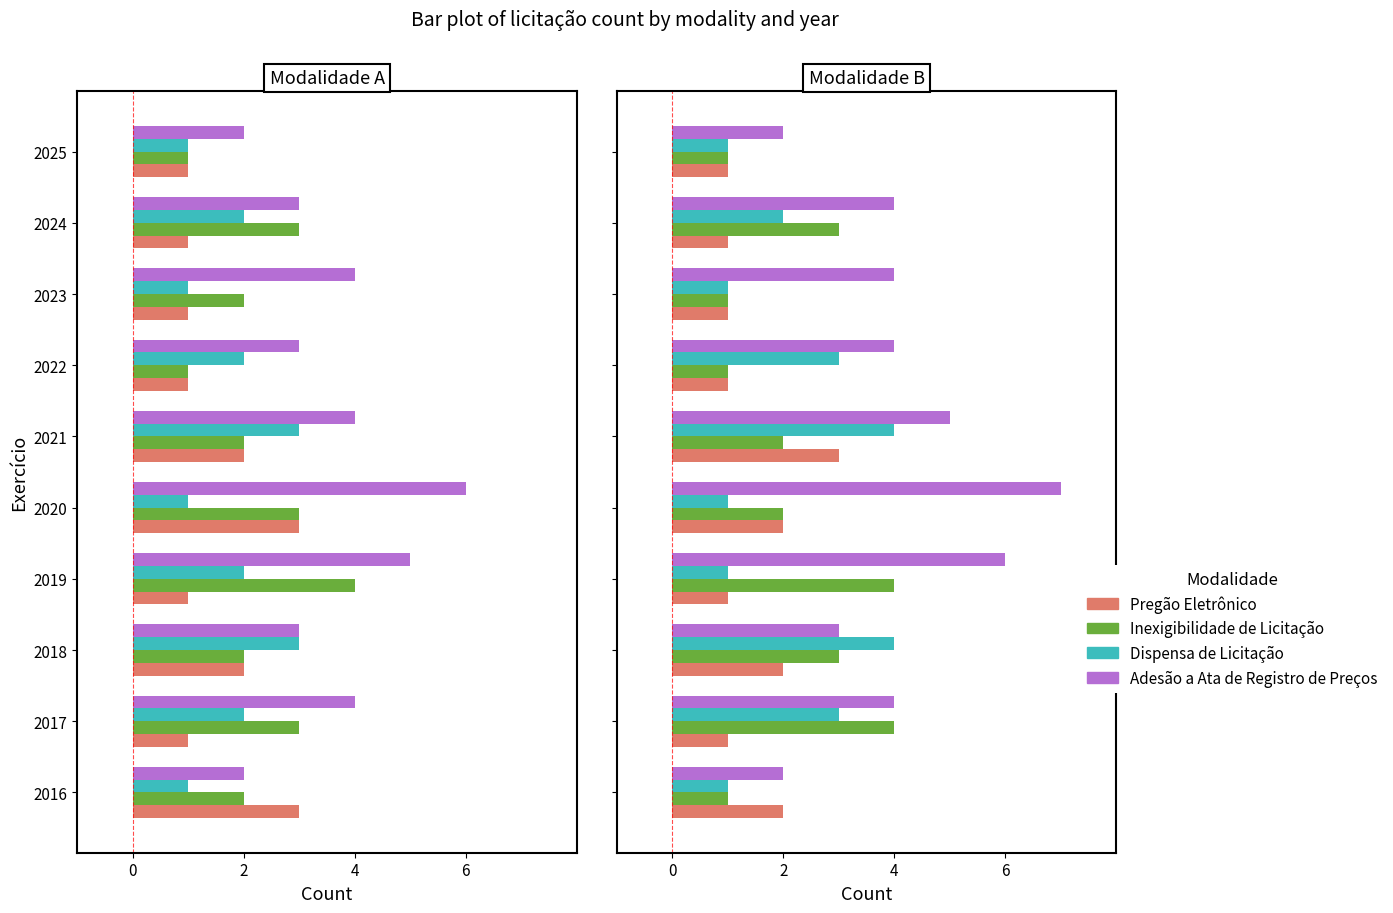

Is it true that Dispensa de Licitação equals 0 at 7?

False